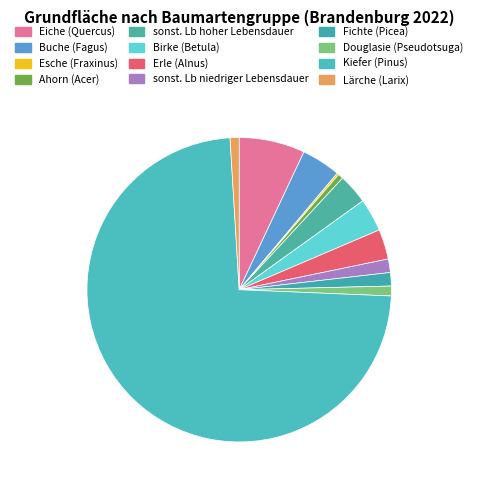

Which category accounts for the majority?

Kiefer (Pinus)